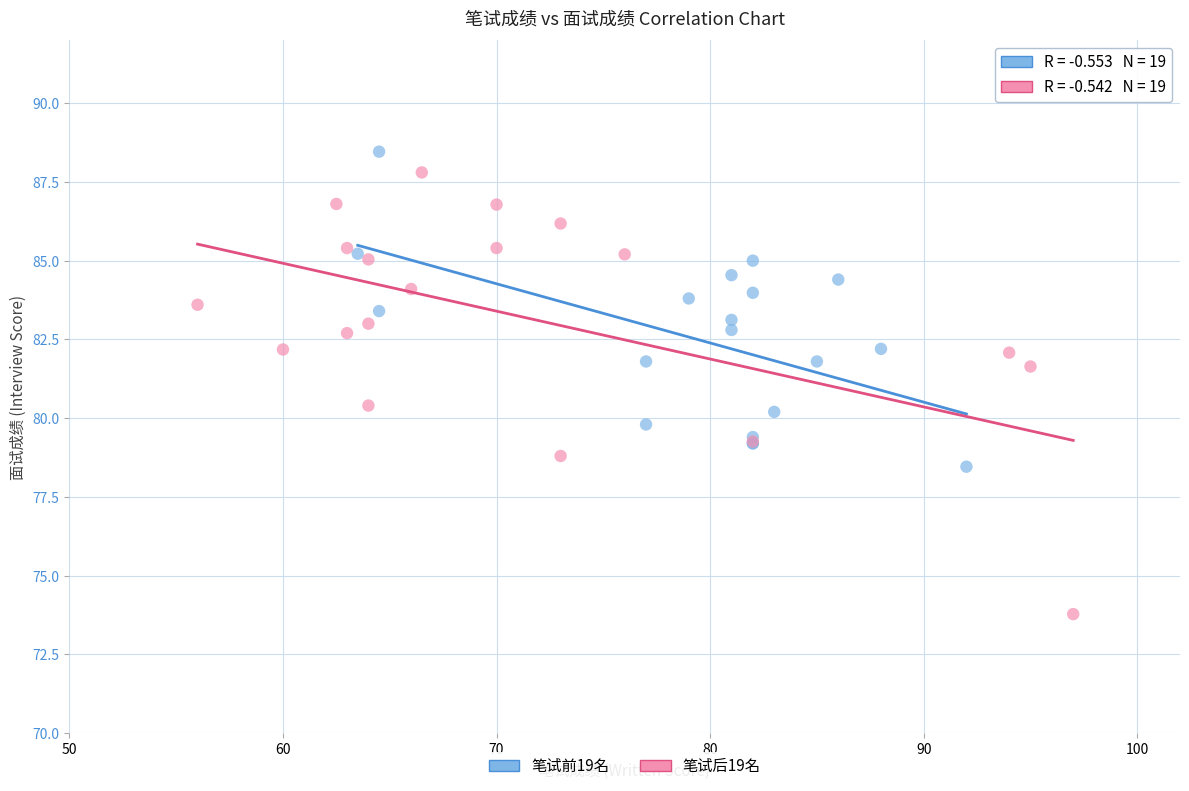

What are all the series names shown in the legend?

笔试前19名, 笔试后19名